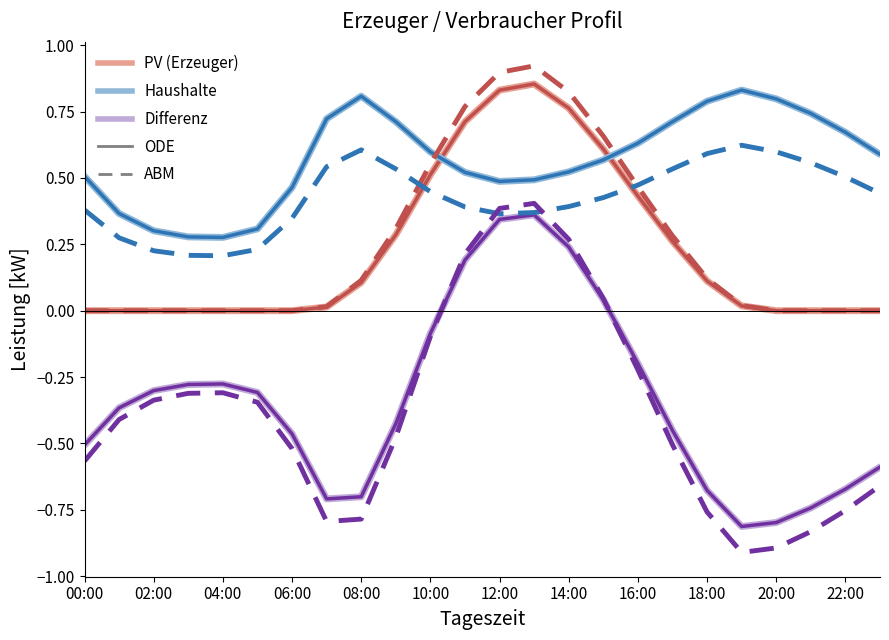

What is the minimum value shown in the chart?

-0.9